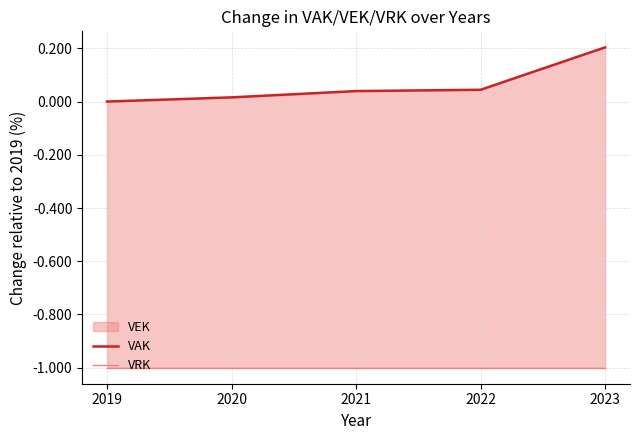

True or false: VRK and VAK intersect in this chart.

False